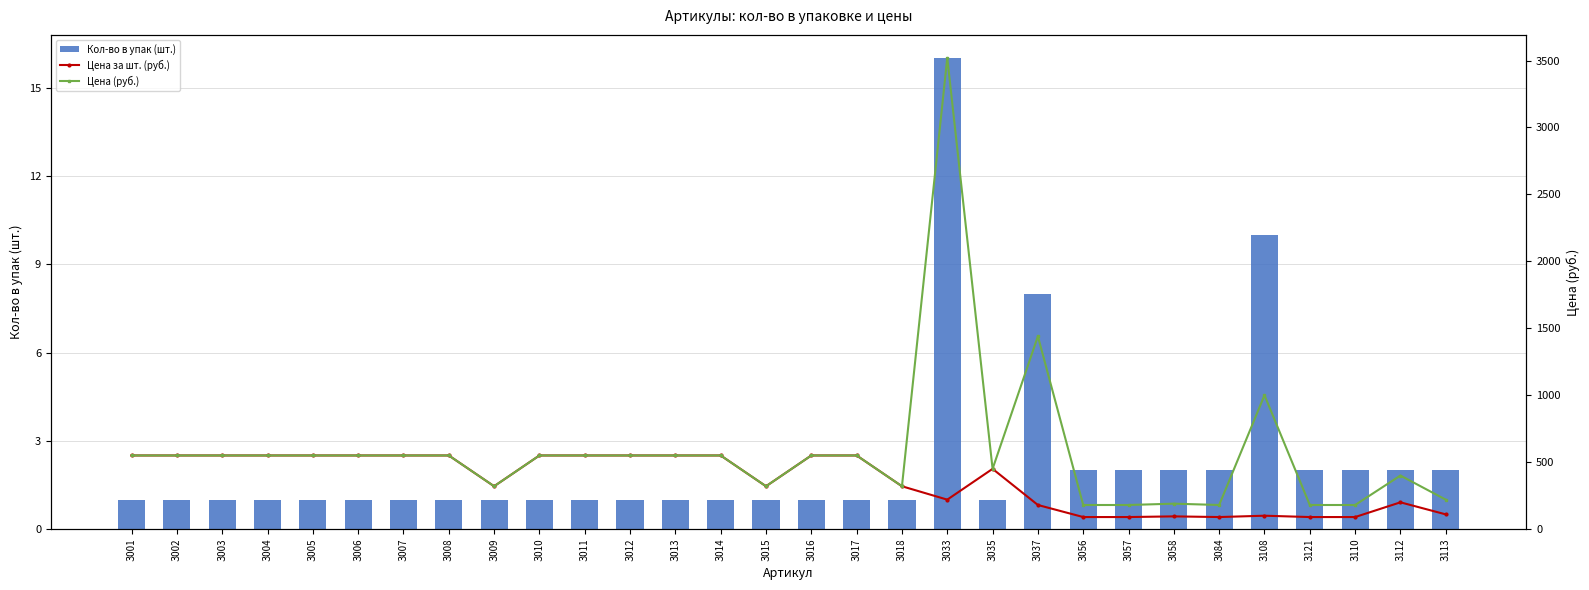

What is the sum of all Цена за шт. (руб.) values?

11015